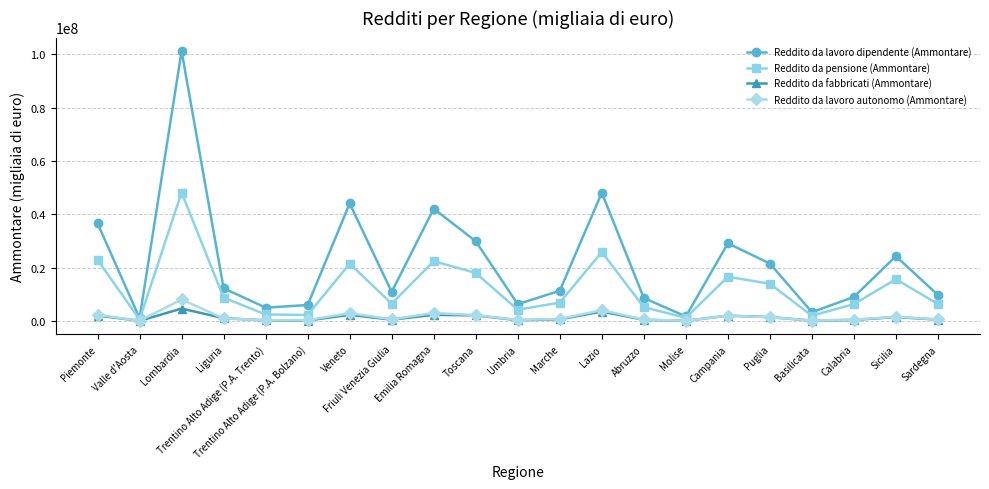

What is the label of the 8th point from the right?

Abruzzo